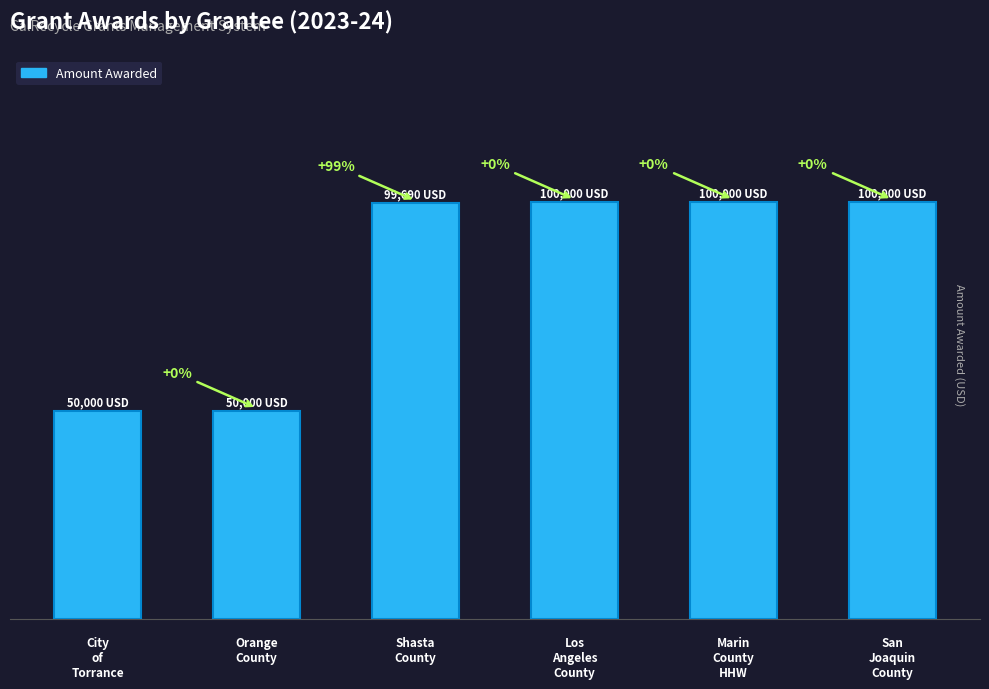

Are the bars horizontal?

No